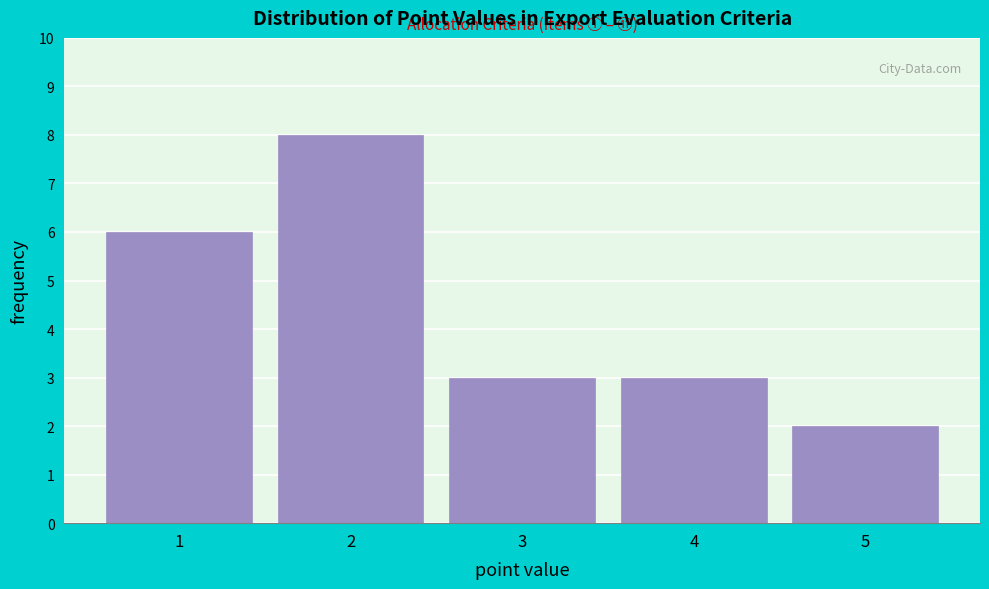

What is the height of the bar covering 3.5 to 4.5 on the x-axis? The values are not printed on the chart, so give them approximately, as read against the axis.

3